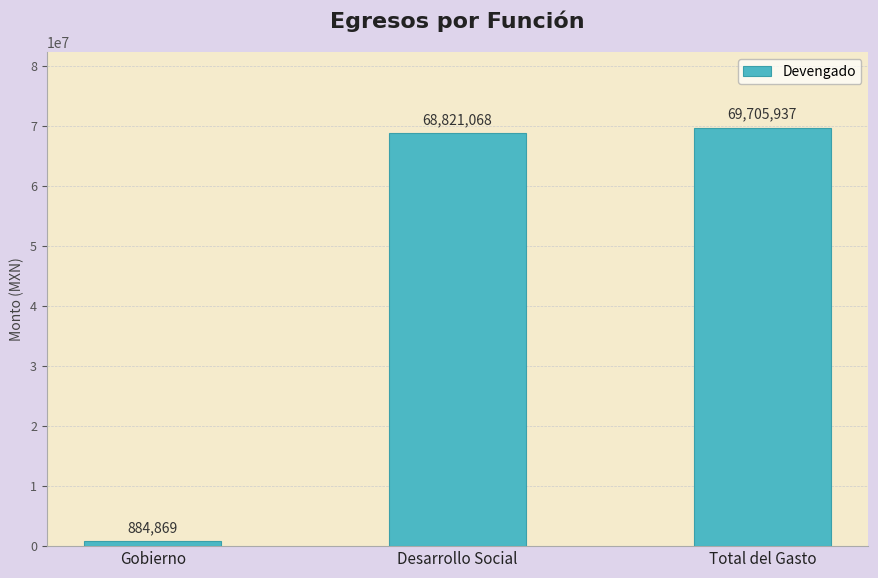

Between Desarrollo Social and Gobierno, which is larger?

Desarrollo Social